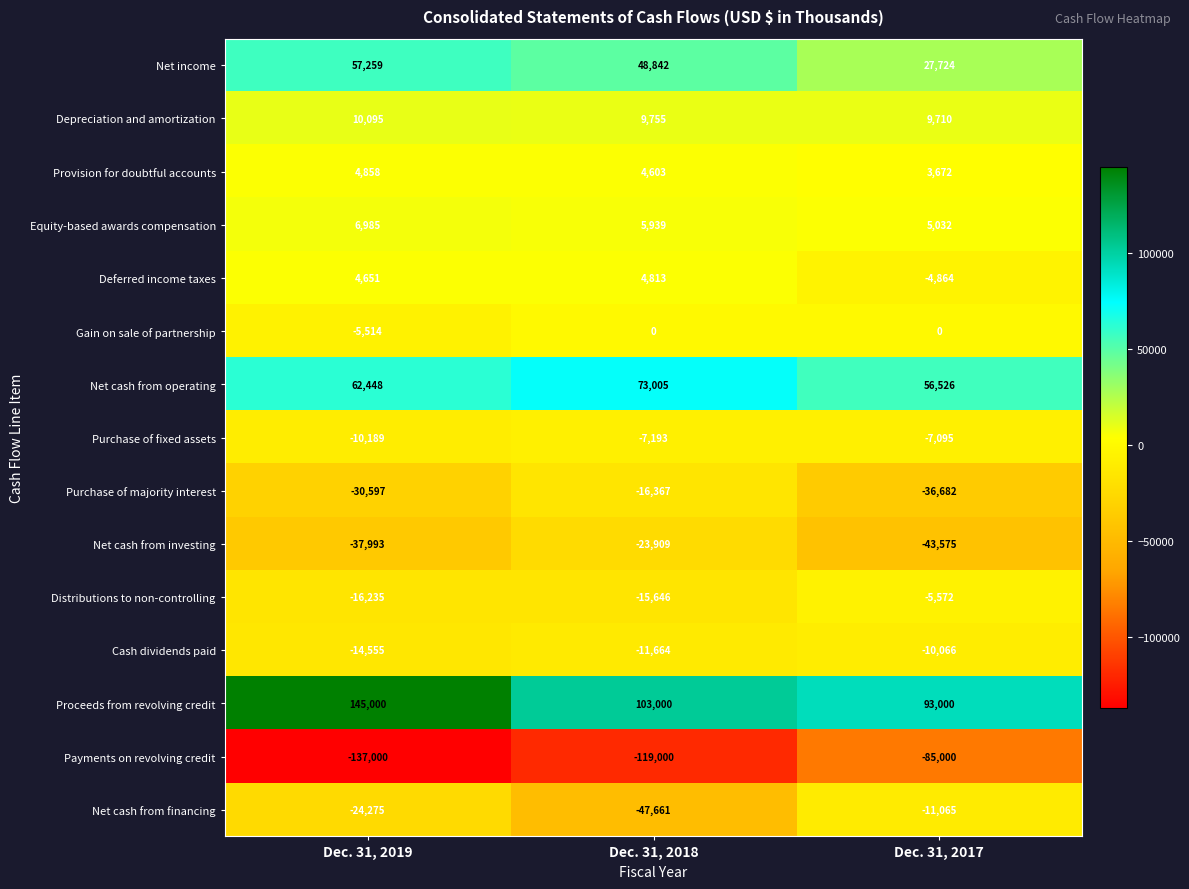

What is the difference between the highest and lowest values at Dec. 31, 2017?

178000